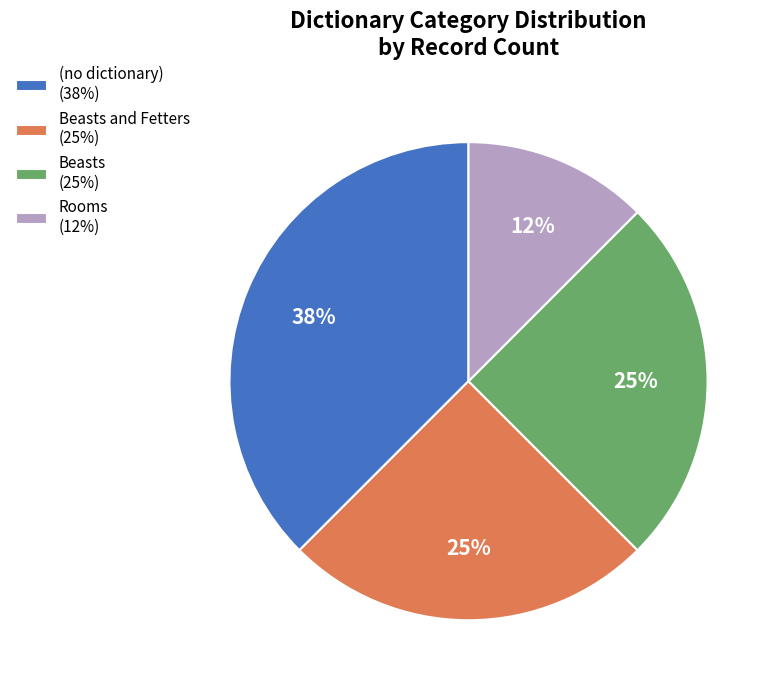

To the nearest percent, what percentage of the pie is Beasts (25%)?

25%